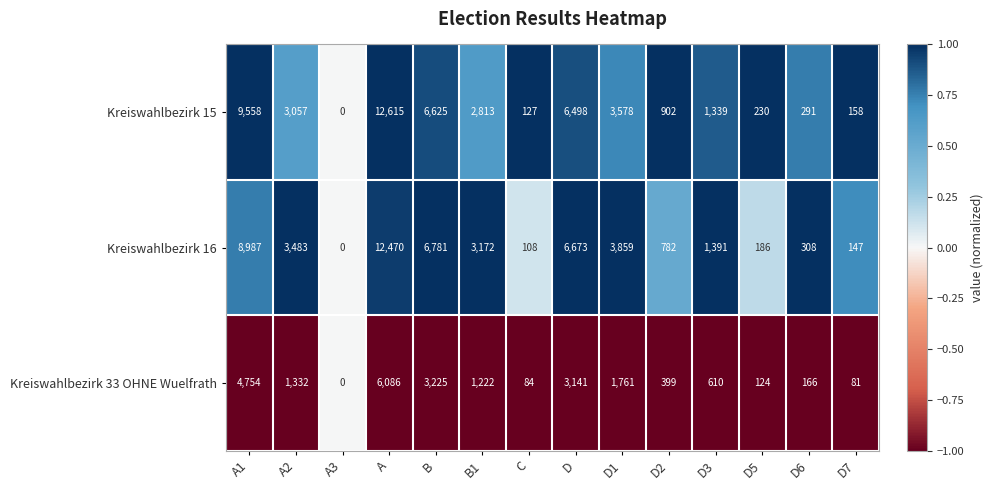

At which label does Kreiswahlbezirk 16 first exceed 3172?

A1